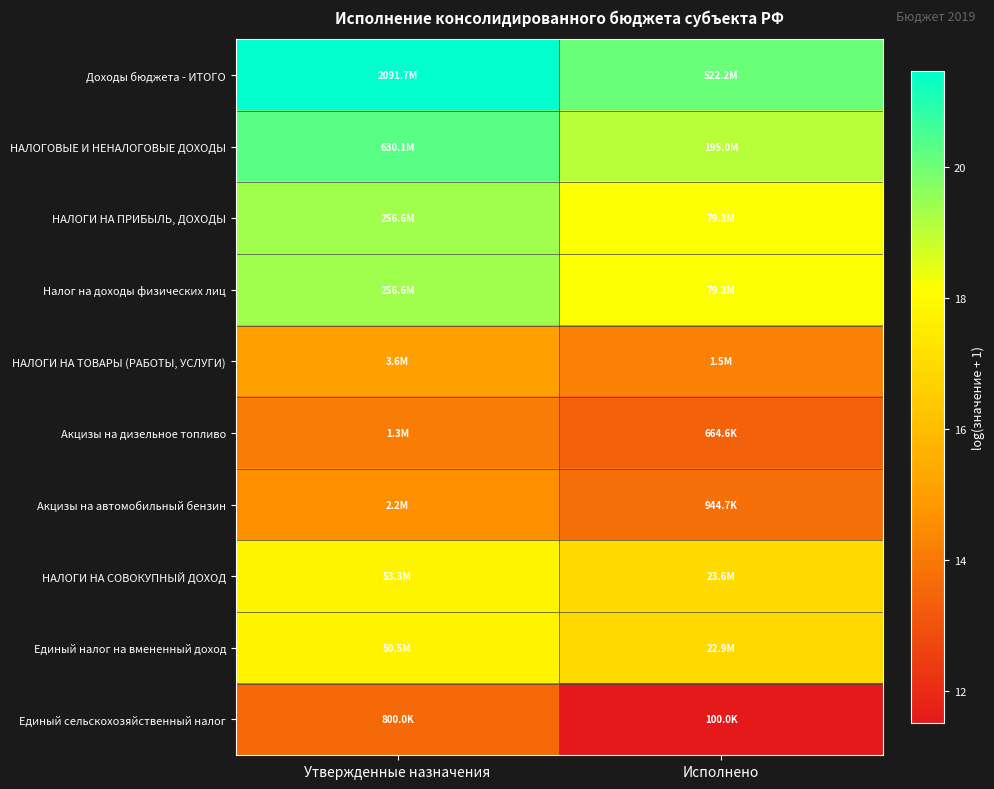

What is the difference between the highest and lowest values at Утвержденные назначения?

7.9